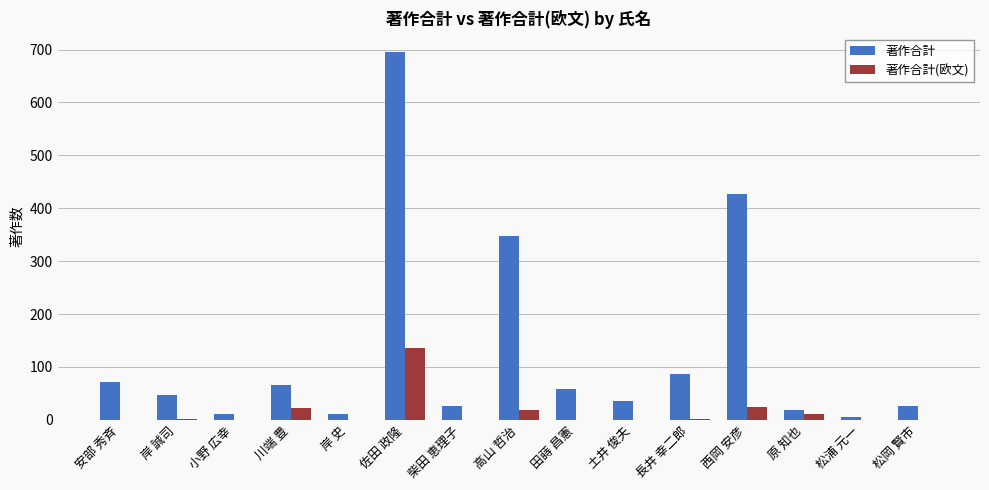

The value of 著作合計(欧文) at 長井 幸二郎 is 1. True or false?

True